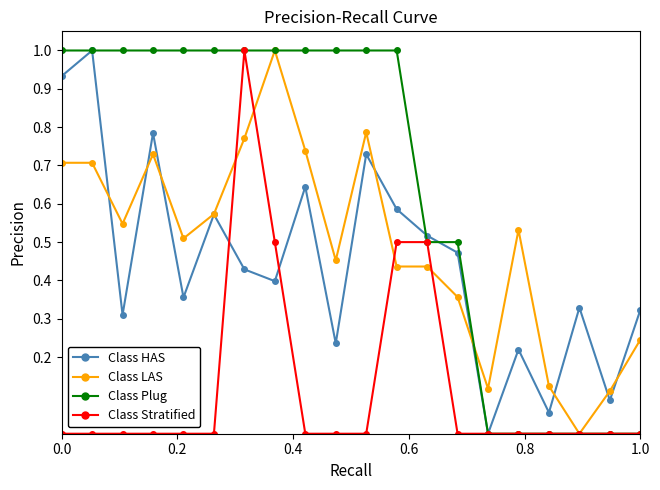

What is the greatest value displayed?

1.0